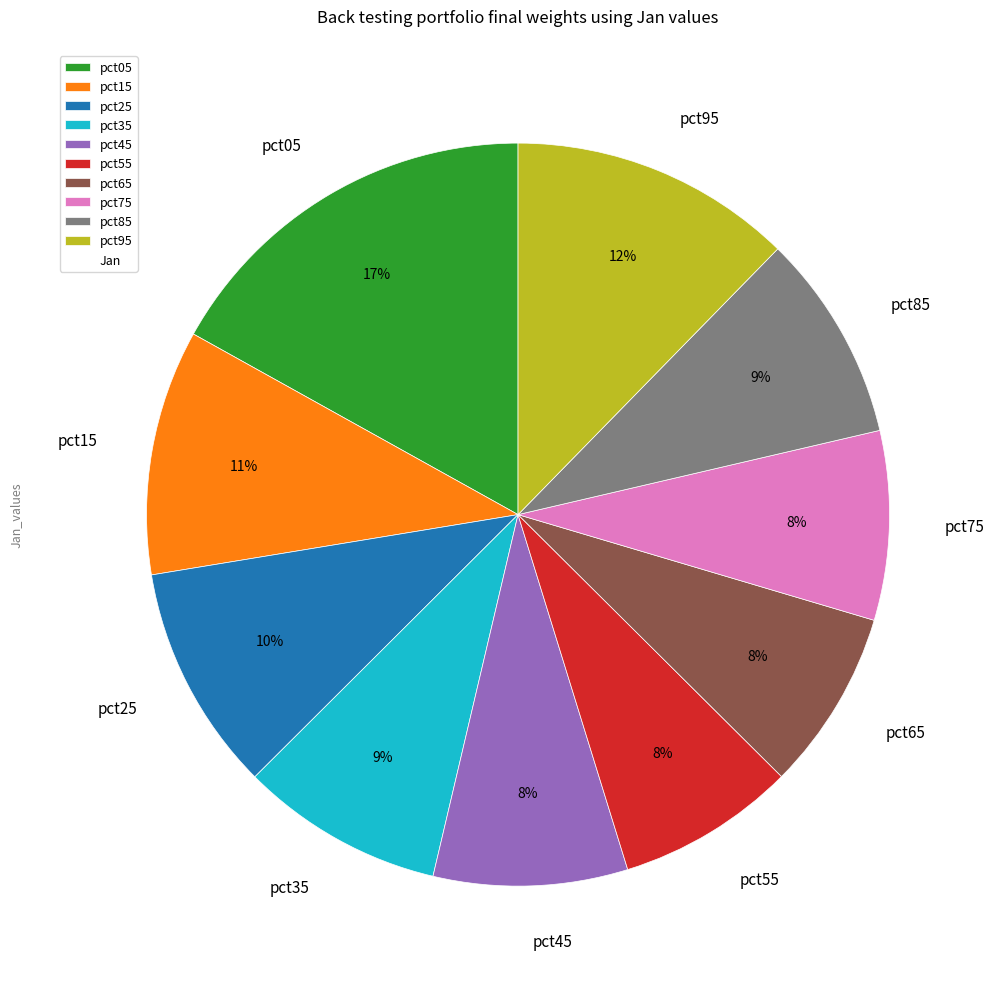

Is it true that pct55 is 1% of the pie?

False